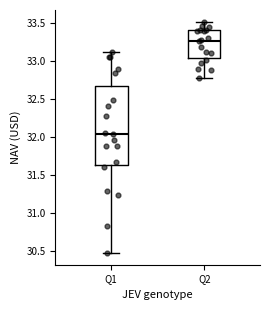

Where does the lower whisker of the box for Q2 end on the y-axis? The values are not printed on the chart, so give them approximately, as read against the axis.

32.80